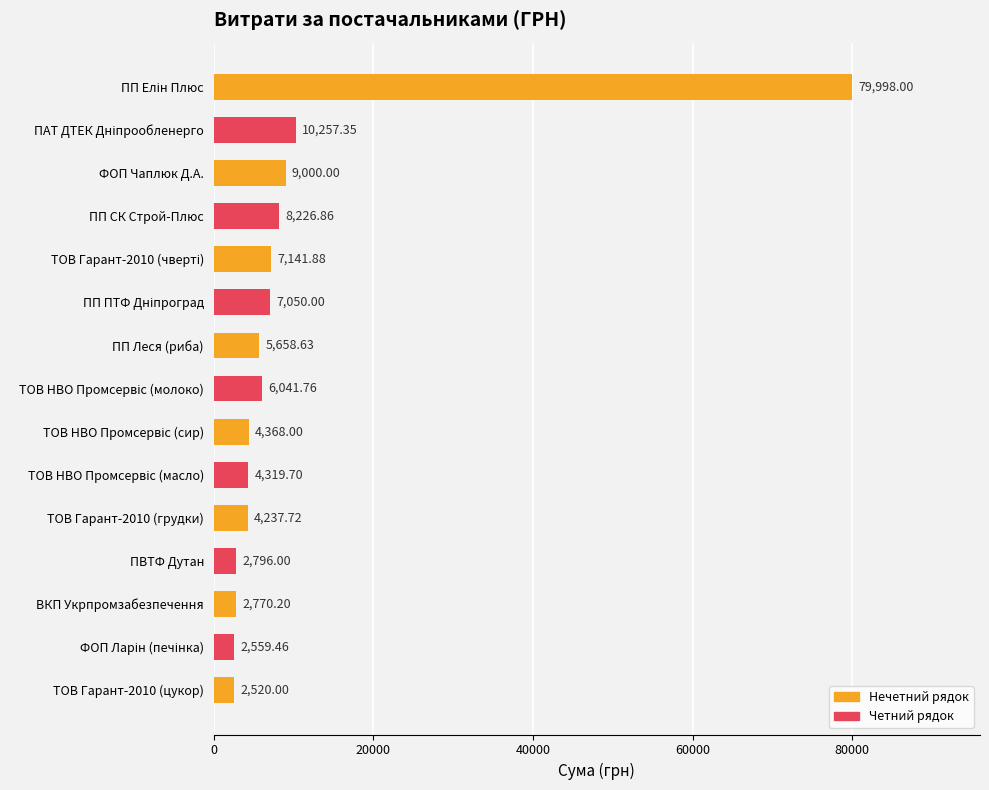

What is the greatest value displayed?

79998.0